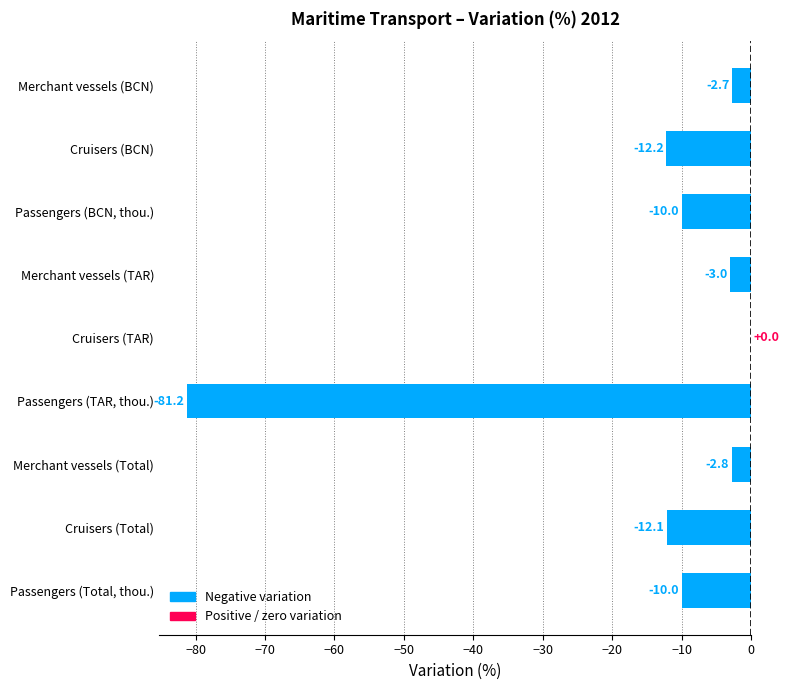

At which category does the chart reach its peak across all series?

Cruisers (TAR)